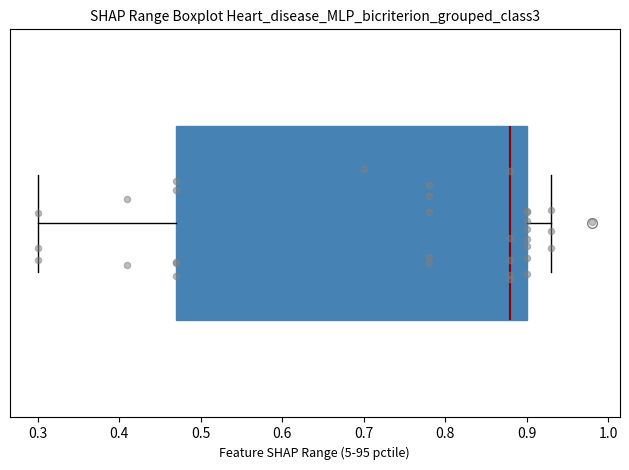

Read this box plot against the x-axis: the position of the median line, the range covered by the box, and the ends of both whiskers. The values are not printed on the chart, so give them approximately, as read against the axis.

median 0.88, box 0.47 to 0.90, whiskers 0.30 to 0.93